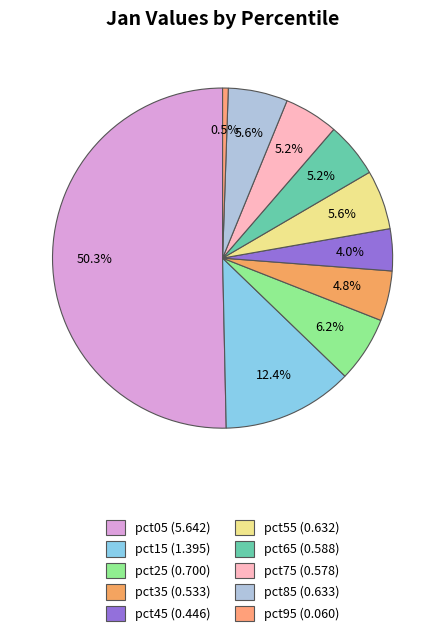

Combined, do pct65 and pct55 account for over 50%?

No